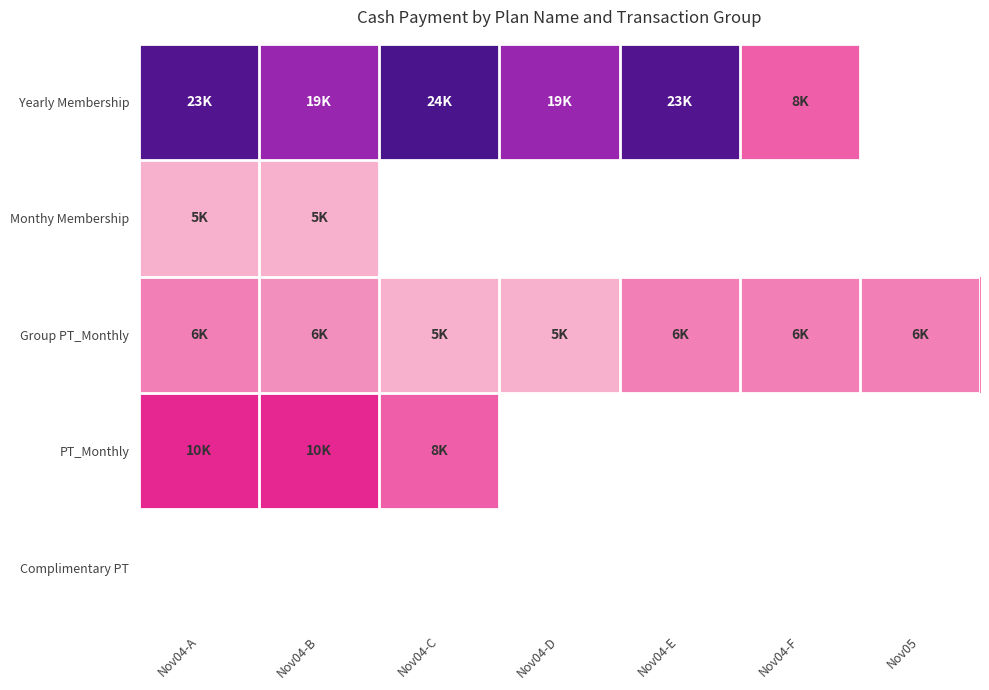

Between Nov04-B and Nov04-F, which is larger?

Nov04-B